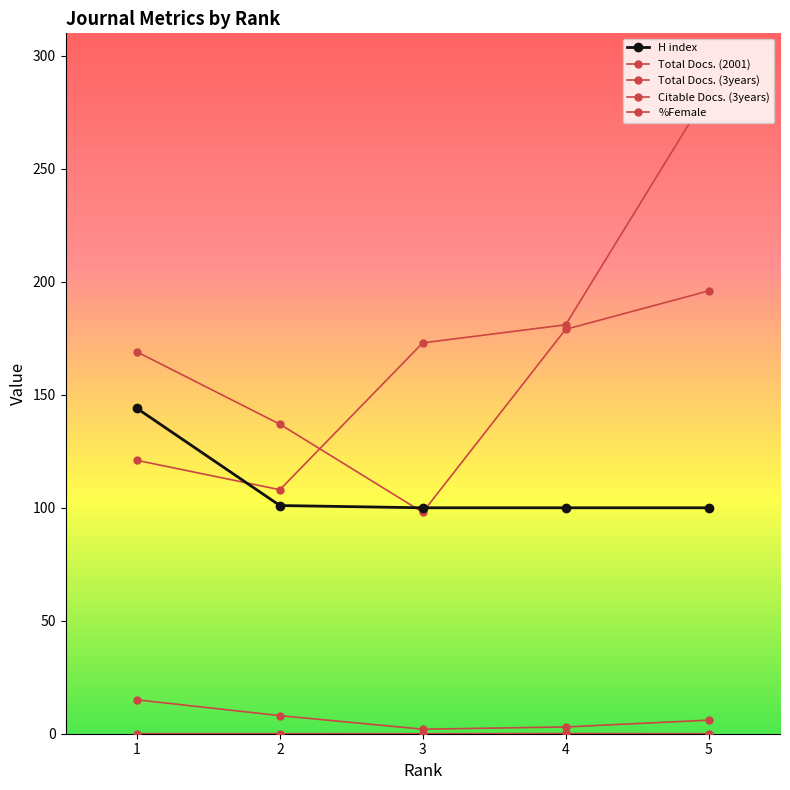

How many data points in H index are above 100?

2